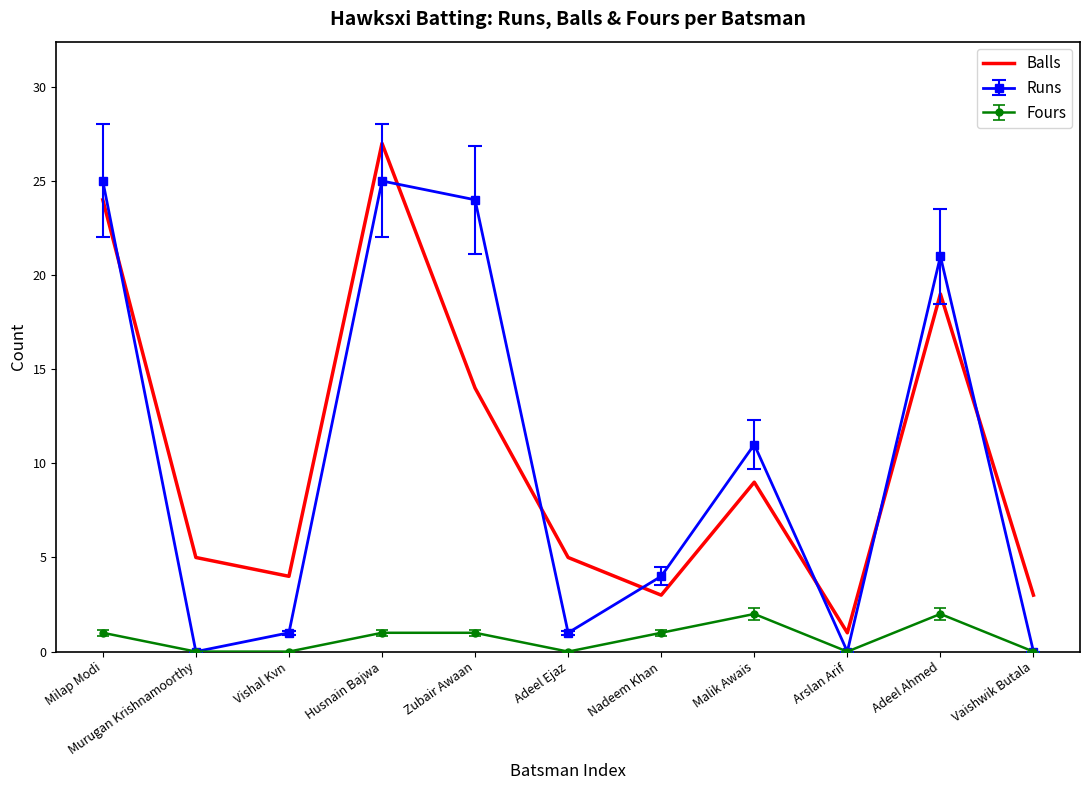

Is it true that Balls equals 19 at Adeel Ahmed?

True